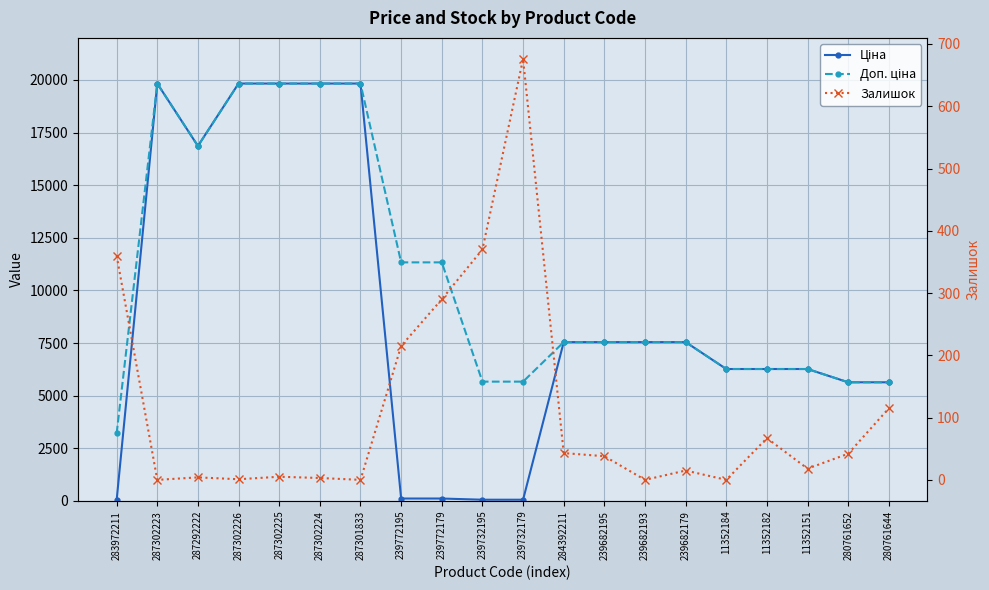

List the labels in order of Залишок value, smallest first.

287302223, 287301833, 239682193, 11352184, 287302226, 287302224, 287292222, 287302225, 239682179, 11352151, 239682195, 280761652, 284392211, 11352182, 280761644, 239772195, 239772179, 283972211, 239732195, 239732179